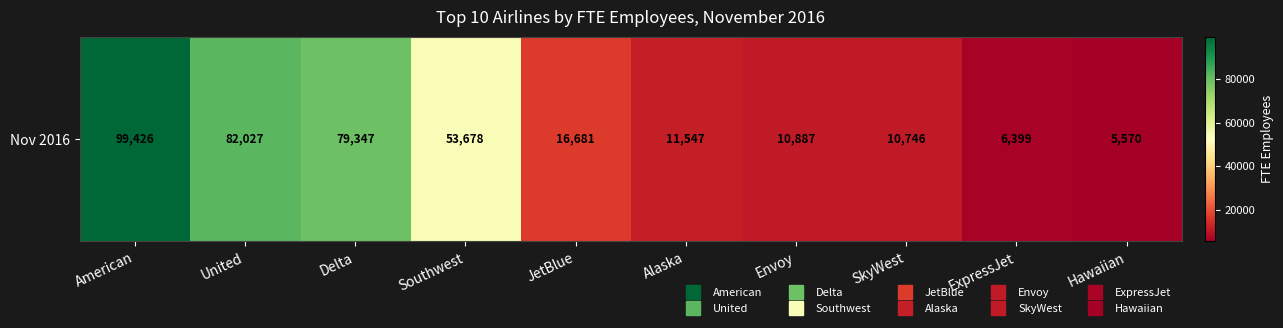

What is the sum of the values at JetBlue and Southwest?

70359